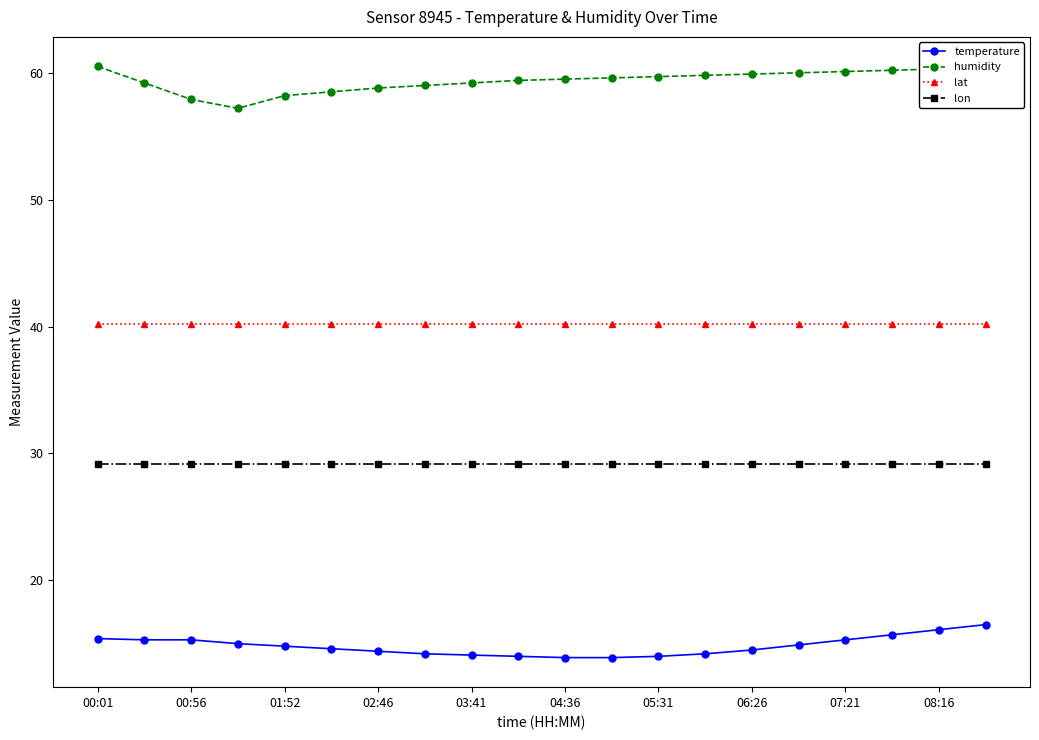

What is the highest value of the humidity series?

60.5